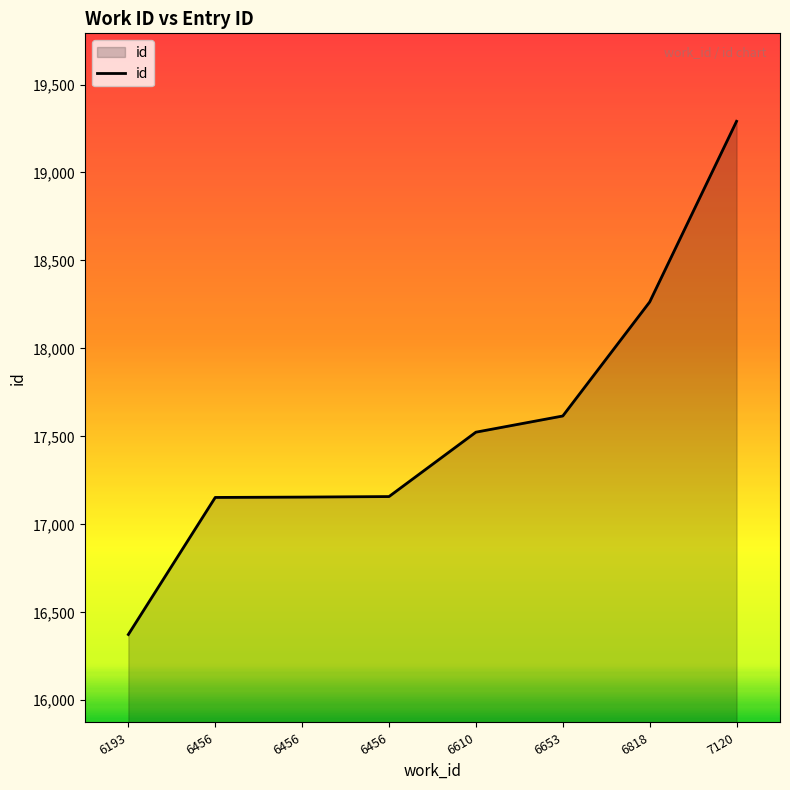

Does the chart have visible grid lines?

No